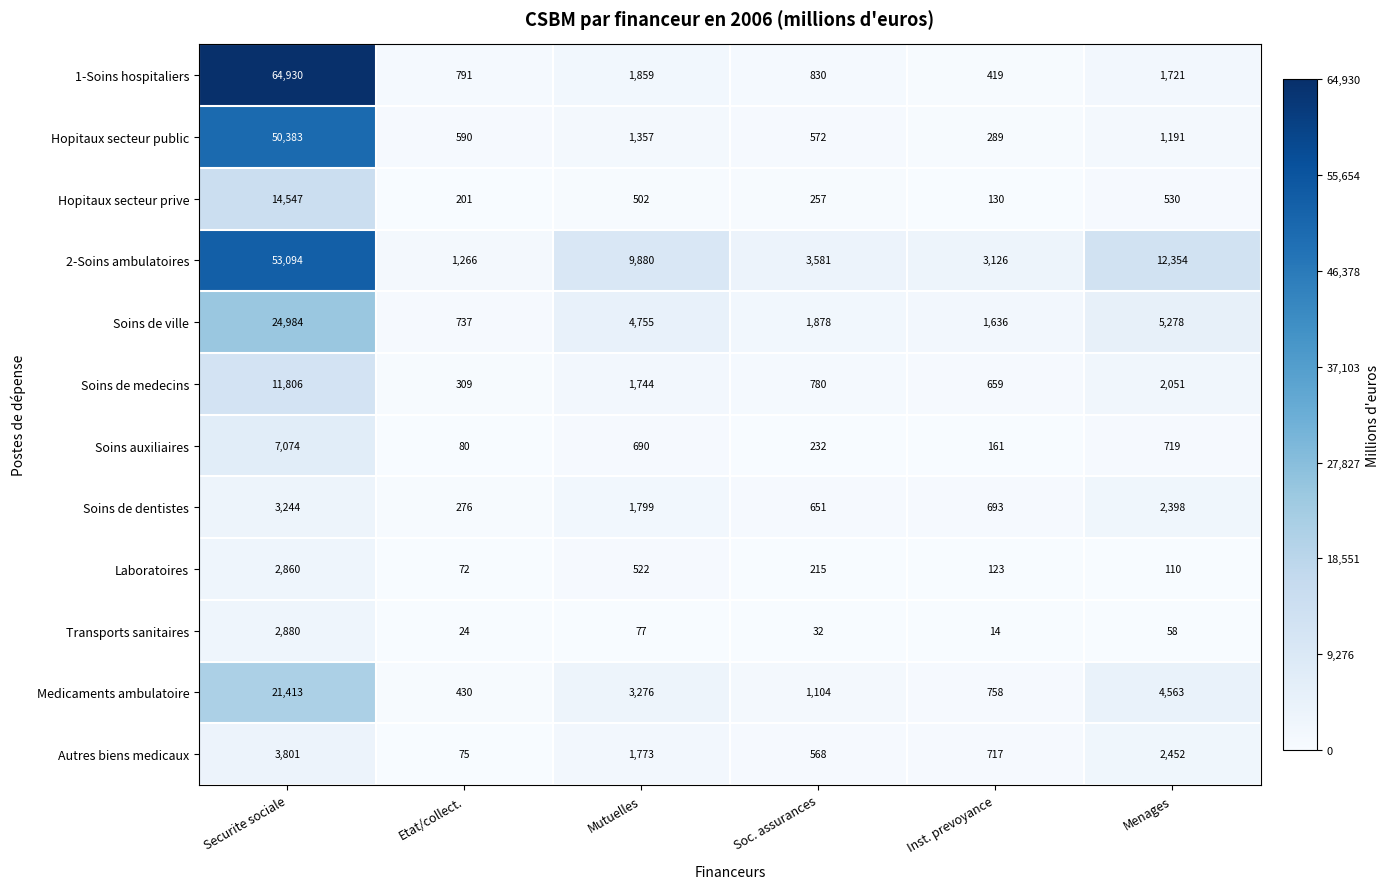

What is the sum of all Hopitaux secteur public values?

54382